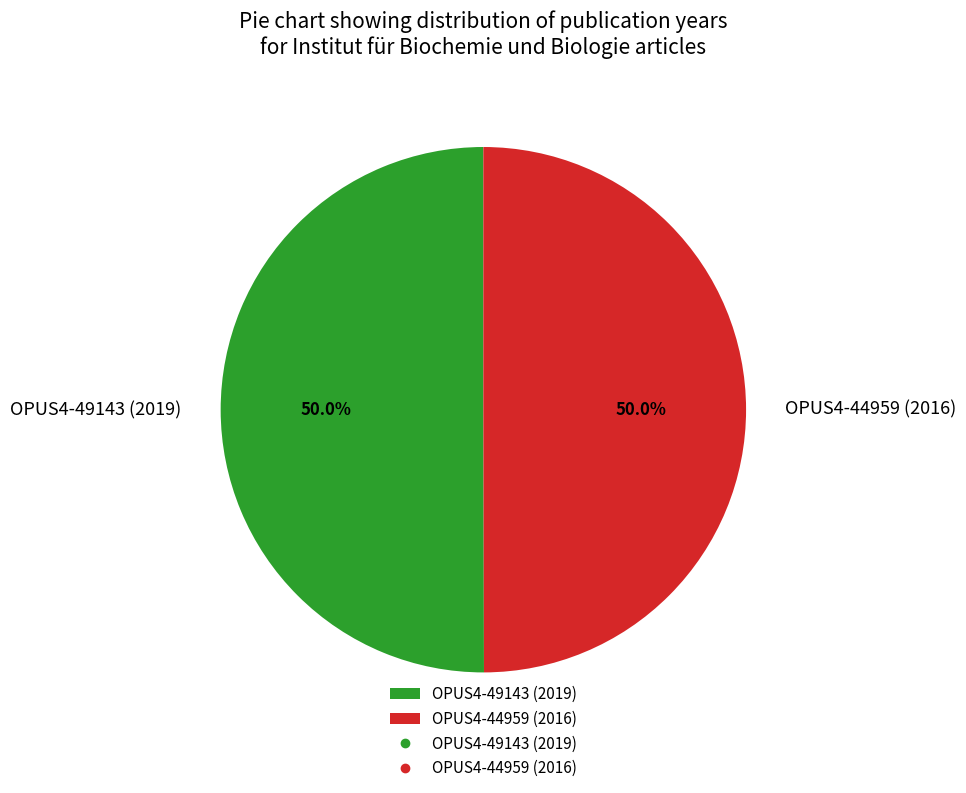

Approximately how many times larger is the value at OPUS4-49143 (2019) compared to OPUS4-44959 (2016)?

1.0